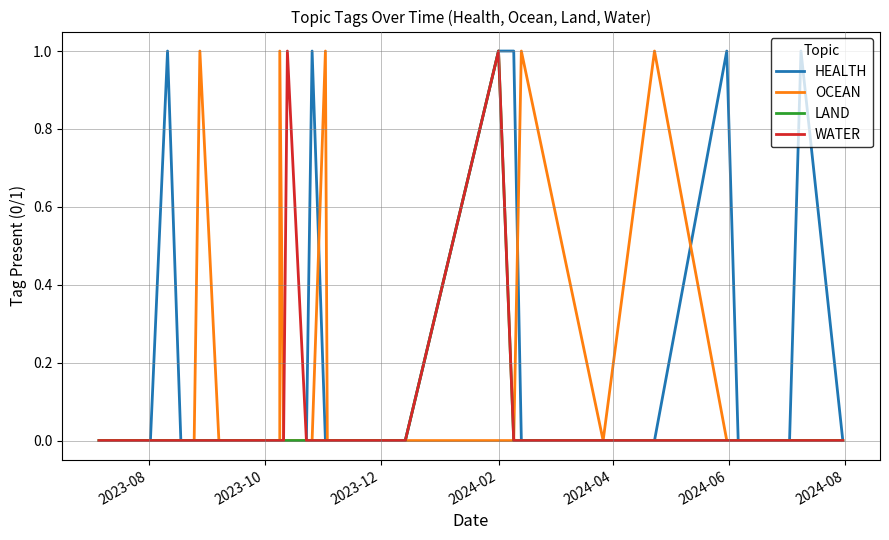

Which series has the largest total across all categories?

HEALTH